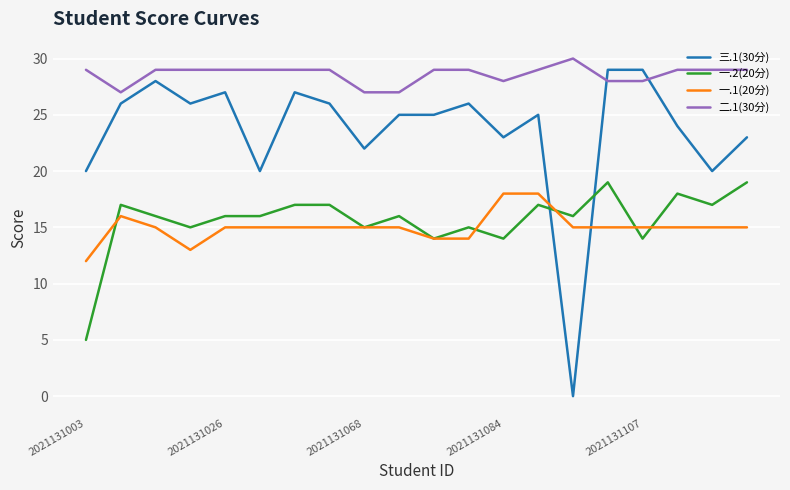

True or false: 一.1(20分) and 二.1(30分) cross at least once.

False